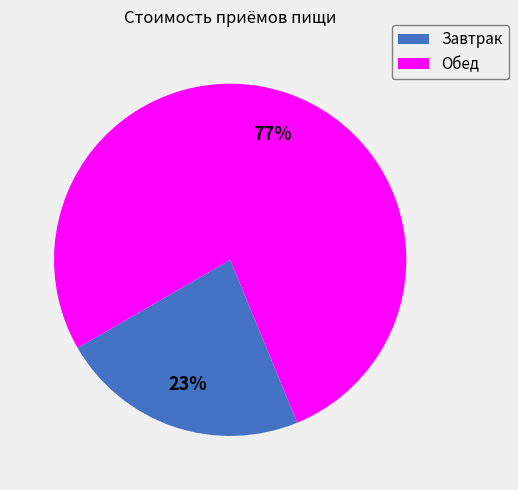

Which slice is the smallest?

Завтрак